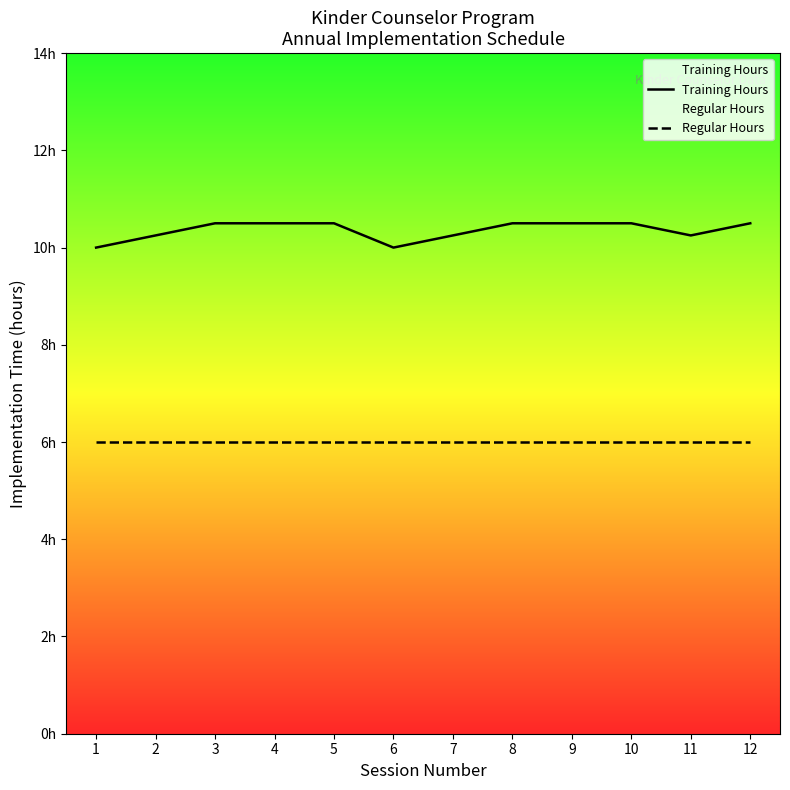

True or false: Training Hours and Regular Hours cross at least once.

False